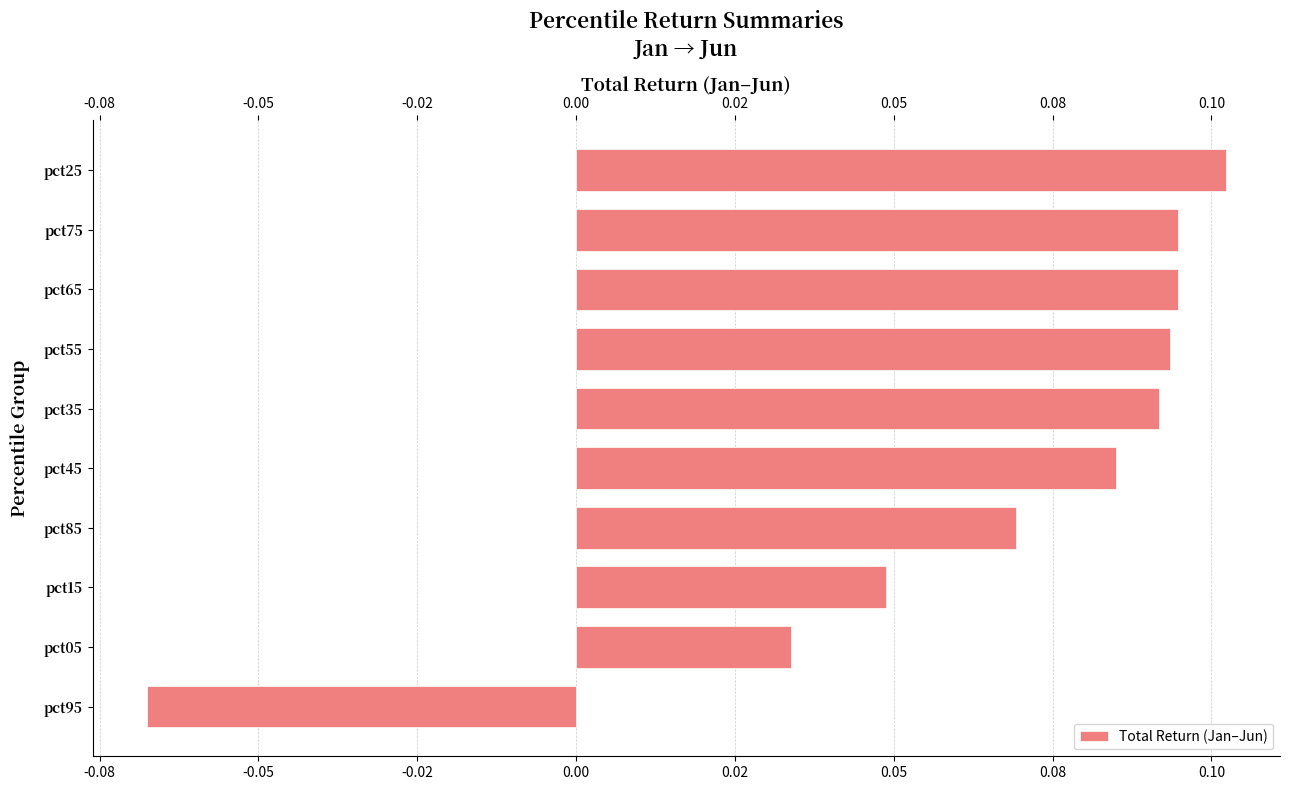

Are the bars horizontal?

Yes